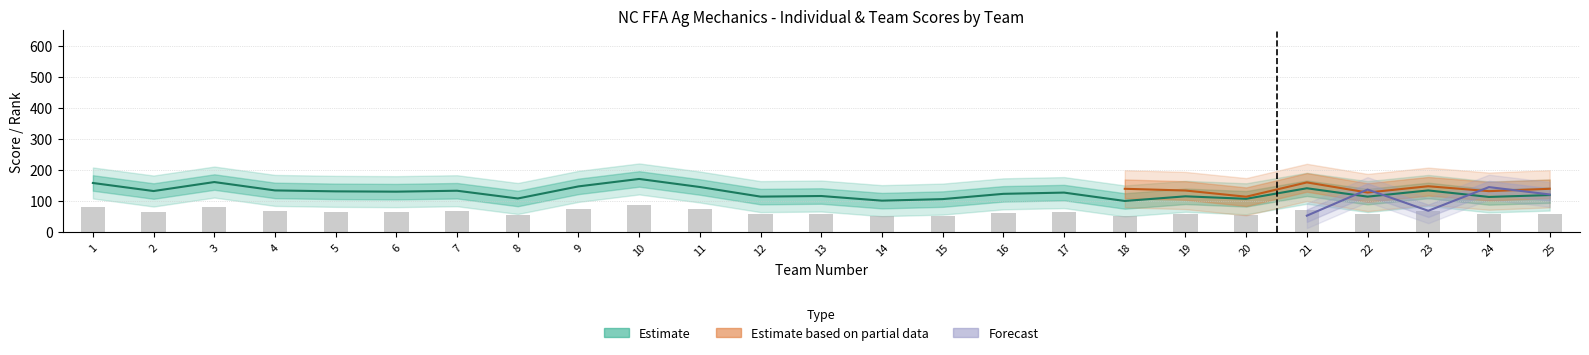

Reading left to right, what are all the values shown in this chart?

Individual Scores: 158.0	132.0	161.0	134.0	131.0	130.0	133.0	108.0	147.0	171.0	145.0	114.0	116.0	101.0	106.0	123.0	127.0	100.0	115.0	107.0	141.0	114.0	134.0	113.0	119.0
Individual Rank: 79.0	66.0	80.5	67.0	65.5	65.0	66.5	54.0	73.5	85.5	72.5	57.0	58.0	50.5	53.0	61.5	63.5	50.0	57.5	53.5	70.5	57.0	67.0	56.5	59.5